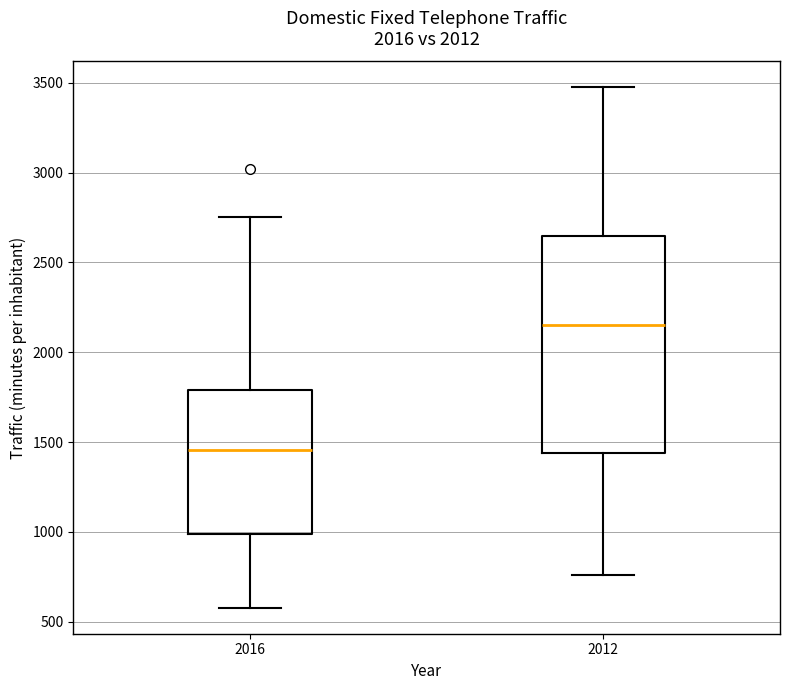

Comparing the boxes themselves (not the whiskers), which one is the tallest?

2012